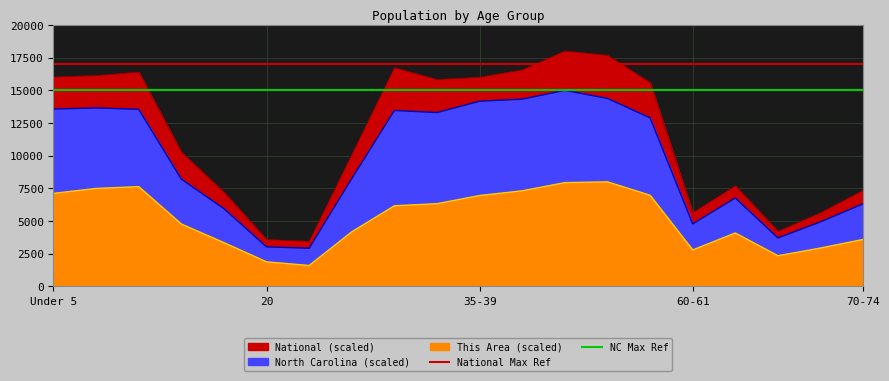

What is the difference between the highest and lowest values at 20?

2000